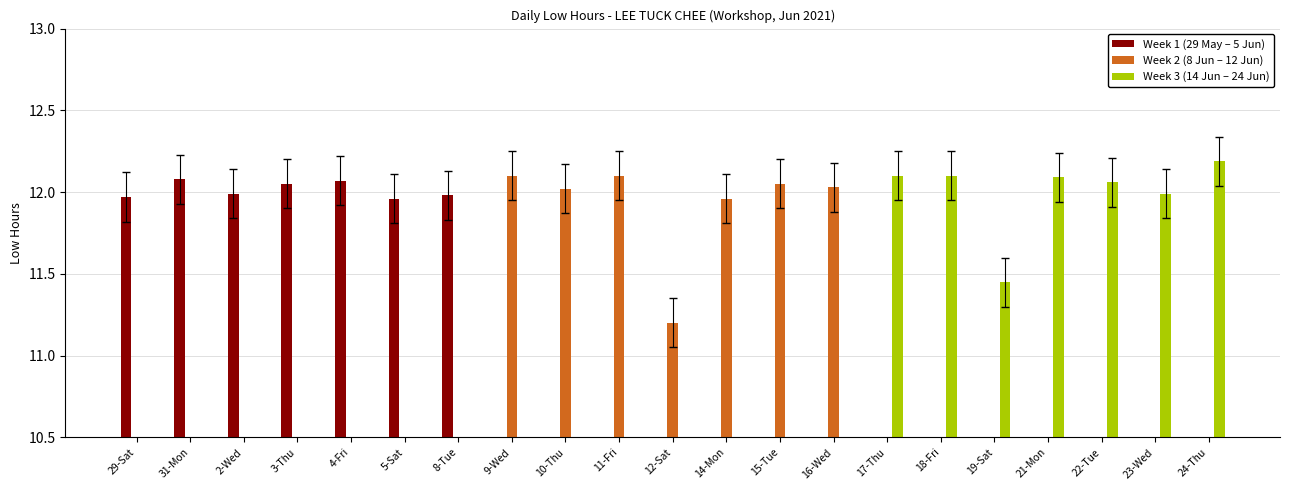

How many positive values does the Week 1 (29 May – 5 Jun) series have?

7